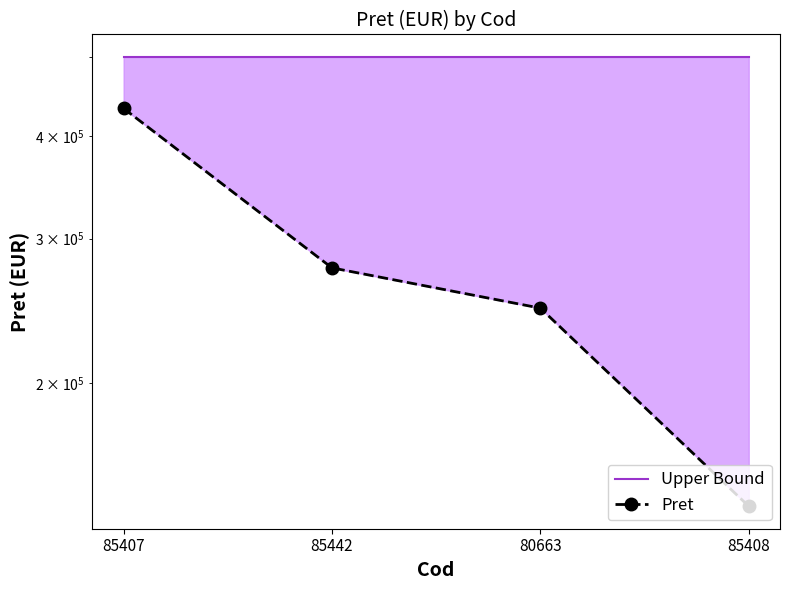

True or false: Pret and Upper Bound cross at least once.

False